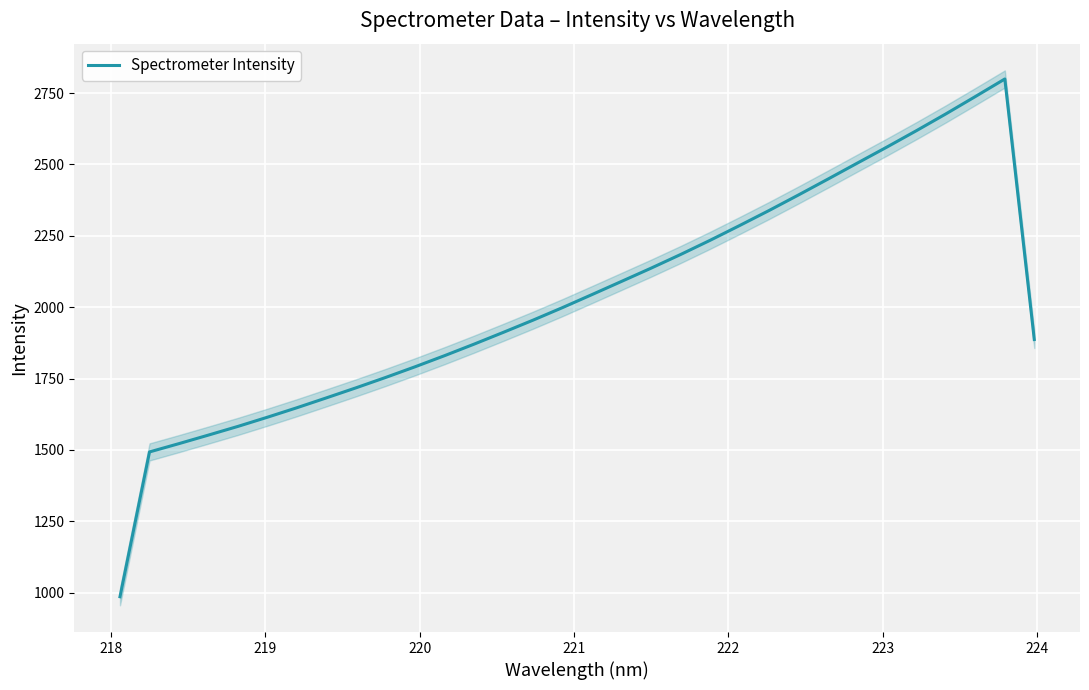

True or false: there are more than 0 points higher than both neighbors.

True